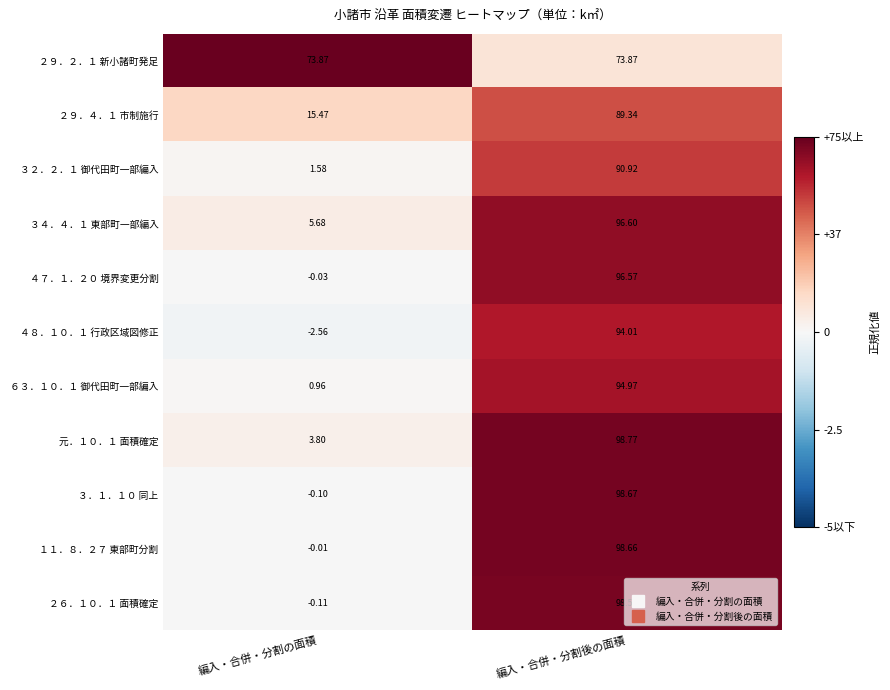

Rank the categories by ４７．１．２０ 境界変更分割 value from highest to lowest.

編入・合併・分割後の面積, 編入・合併・分割の面積